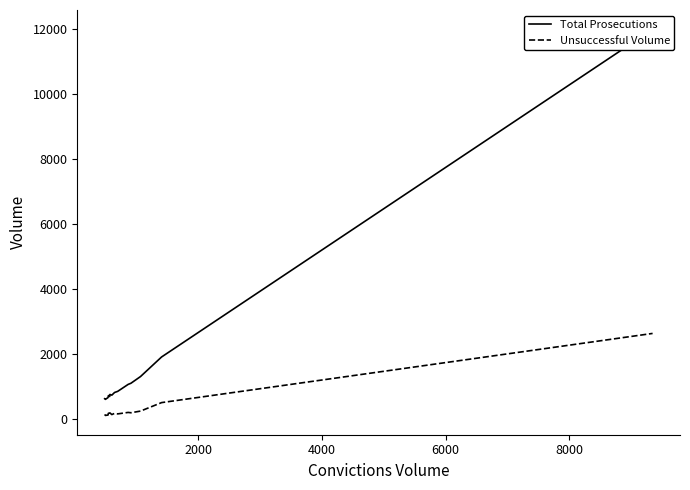

What is the sum of all Total Prosecutions values?

23990